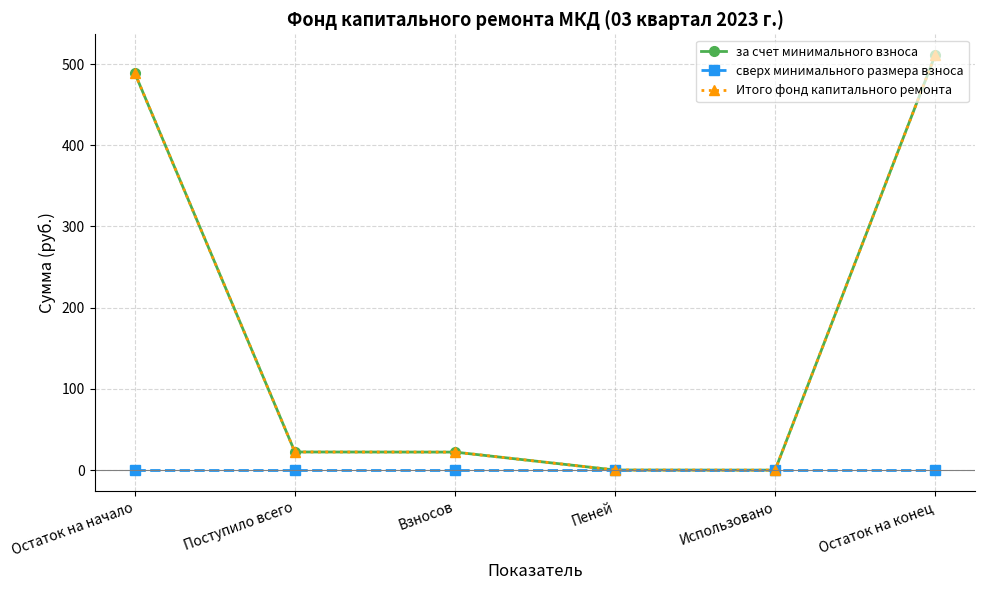

Does the chart have visible grid lines?

Yes